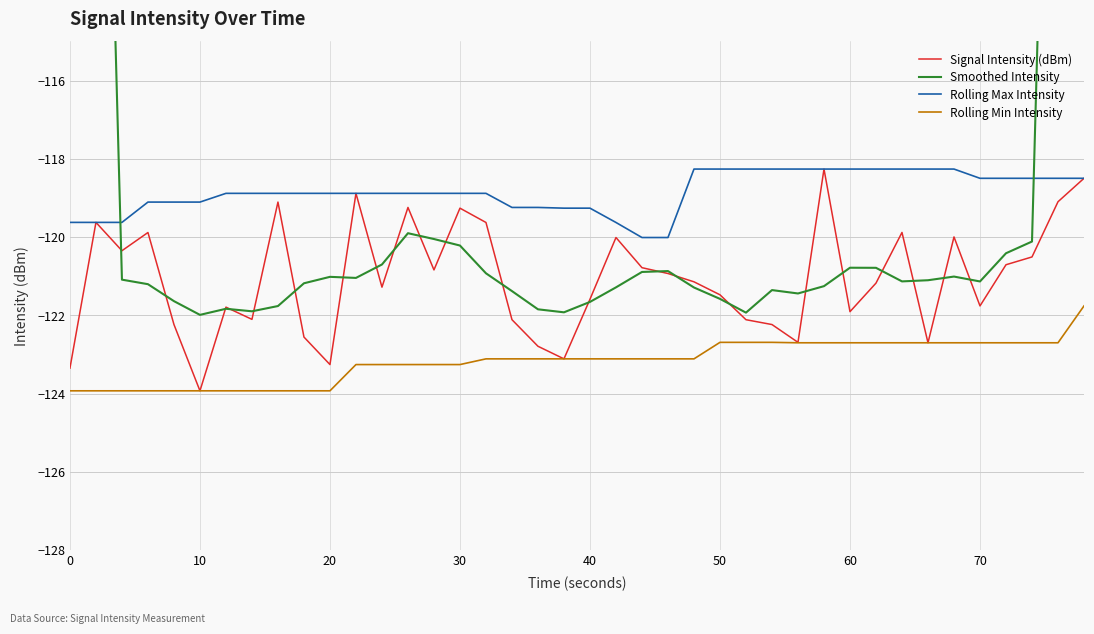

What is the maximum value for Rolling Min Intensity?

-121.8